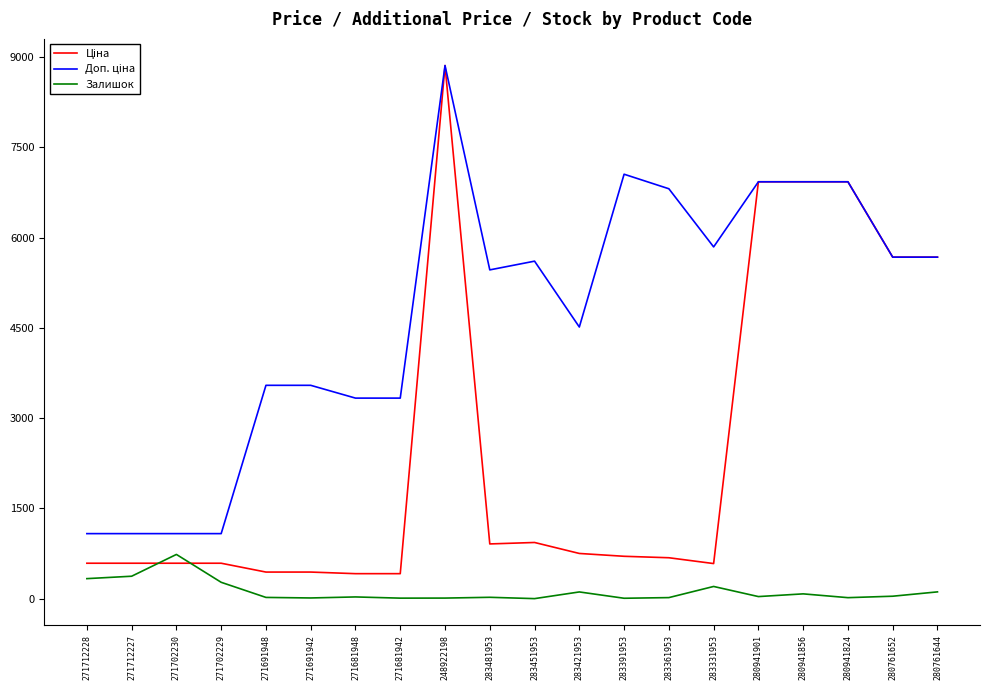

True or false: Залишок has a value of 334.0 at 271712228.

True